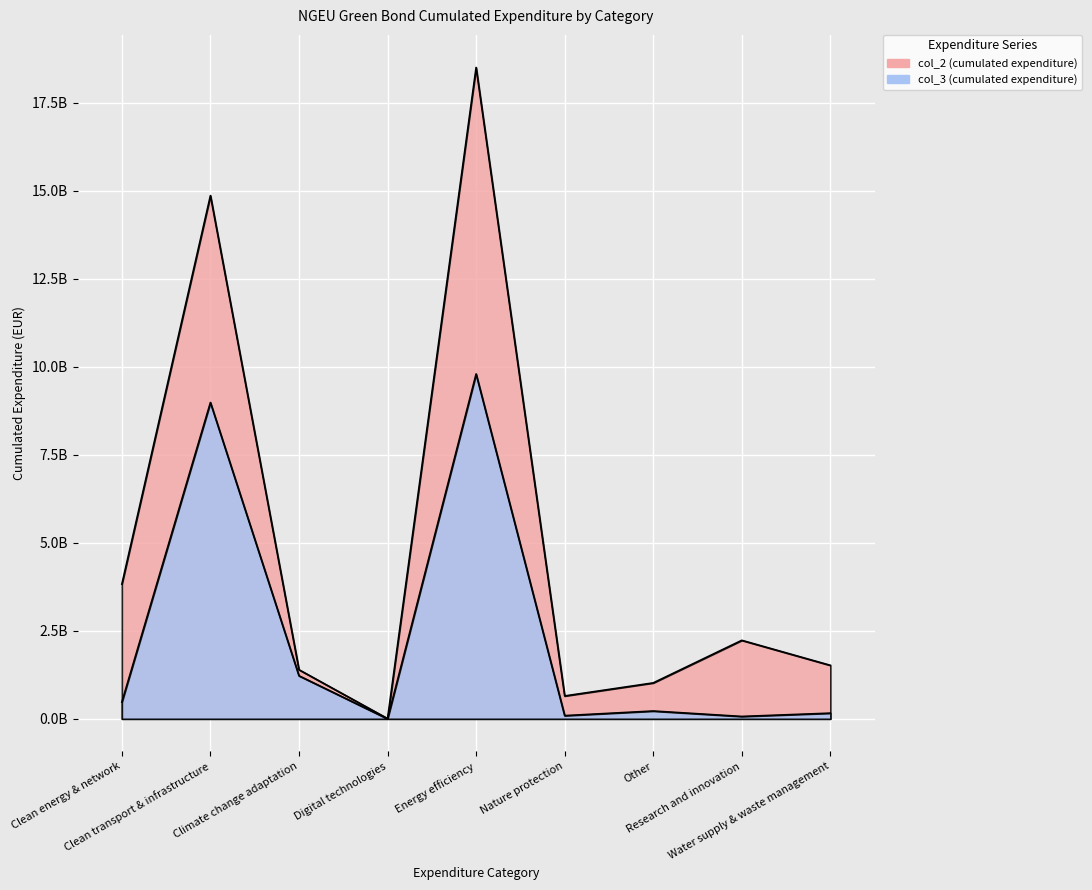

Where is Sum of NGEU Green Bond cumulated expenditure (col_2) nearest to the value 9255965482?

Clean energy & network